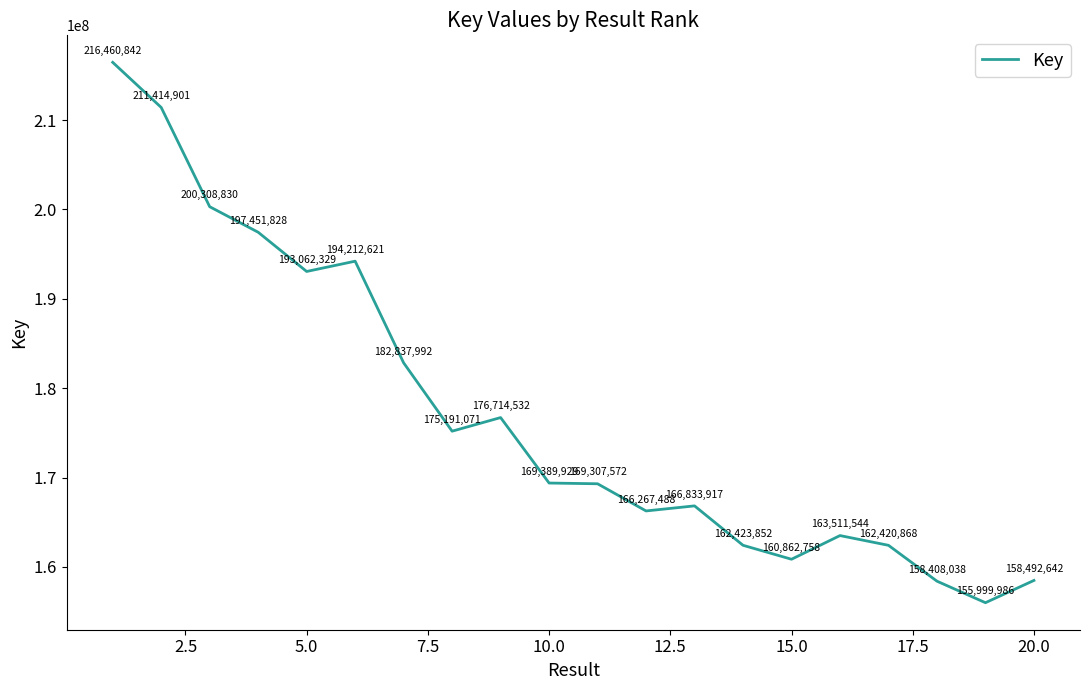

What is the greatest value displayed?

216460842